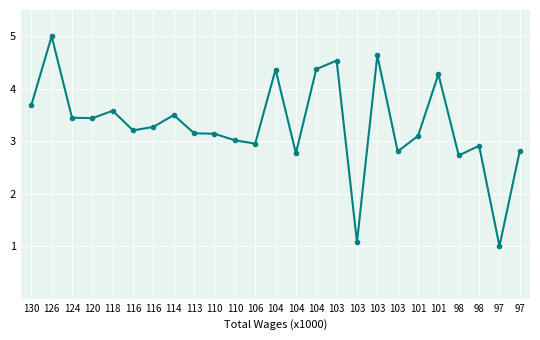

True or false: the data shows 4.9 at 98.

False